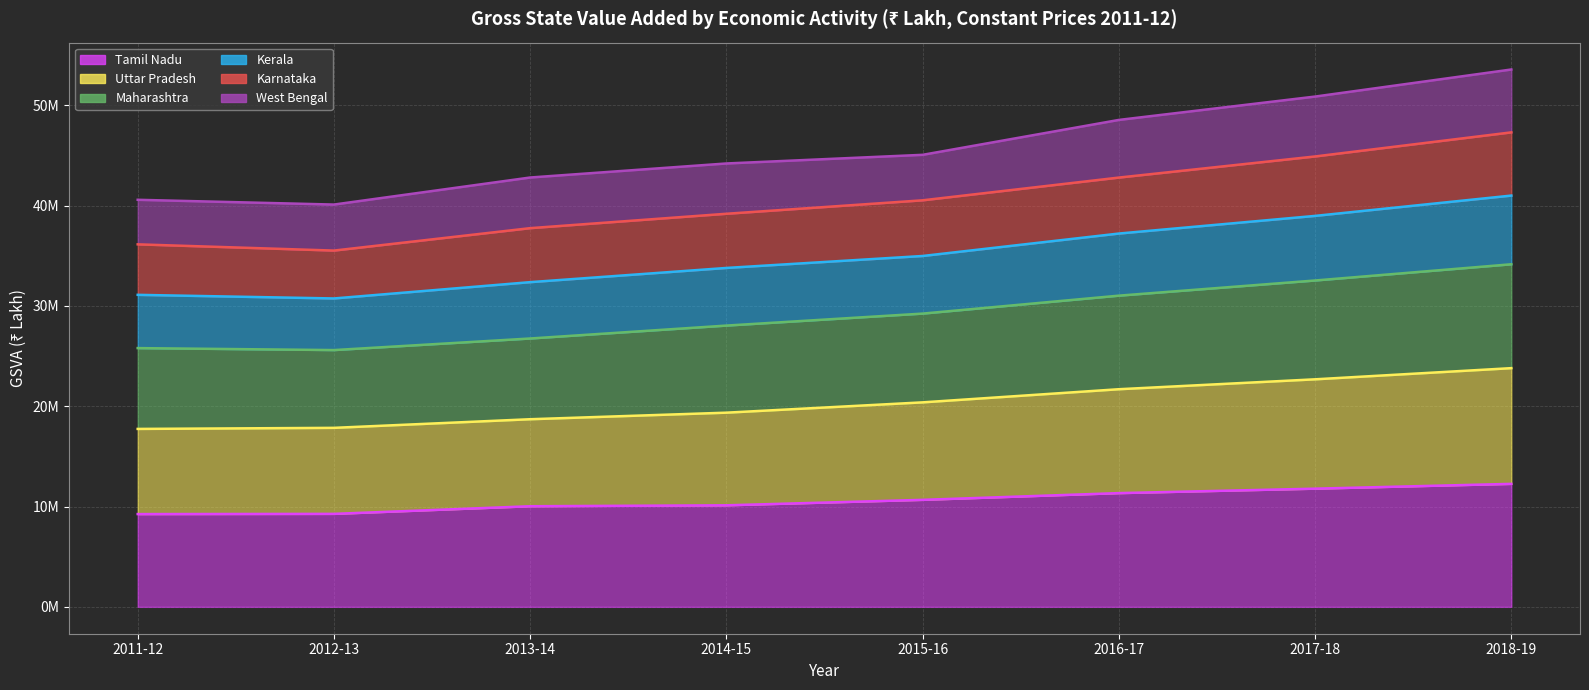

The value of Tamil Nadu at 2016-17 is 11337286. True or false?

True